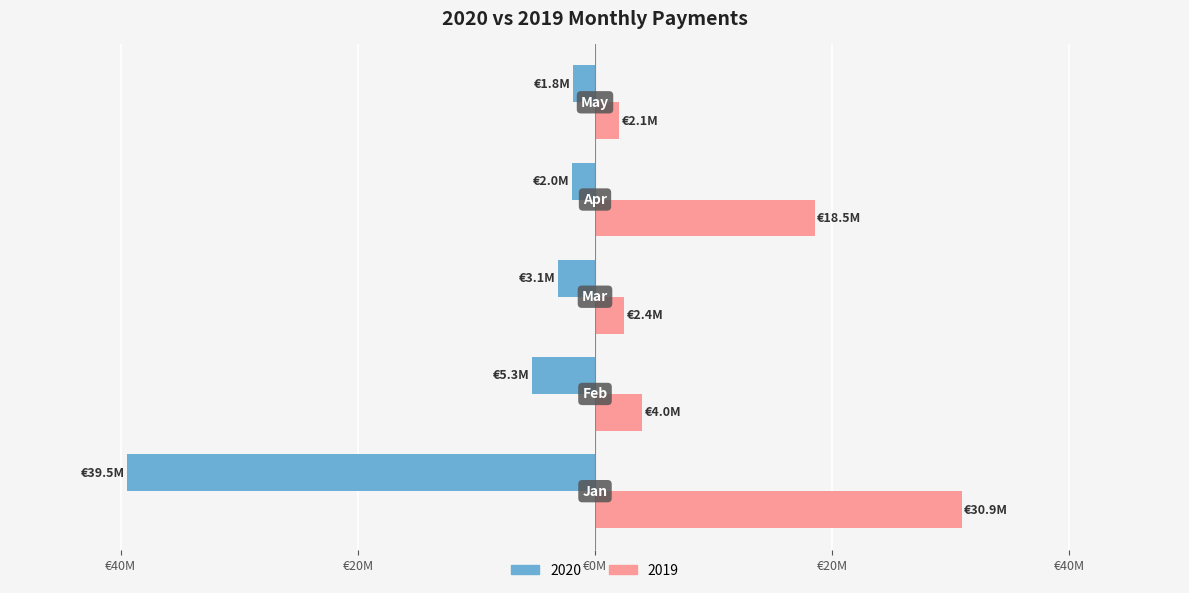

At which category is the sum across all series the highest?

Apr